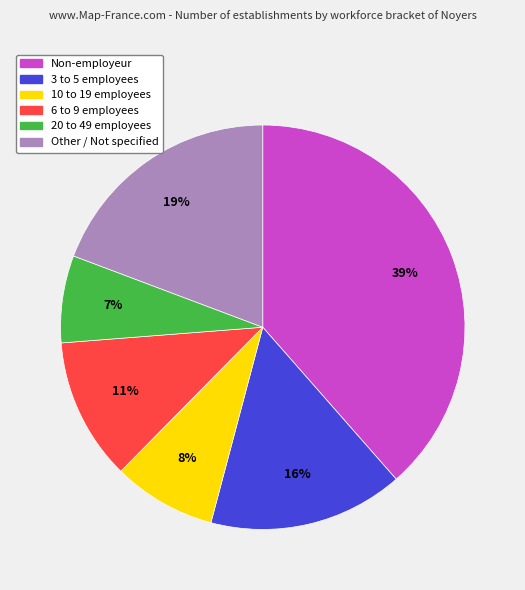

Count the number of slices in the pie.

6